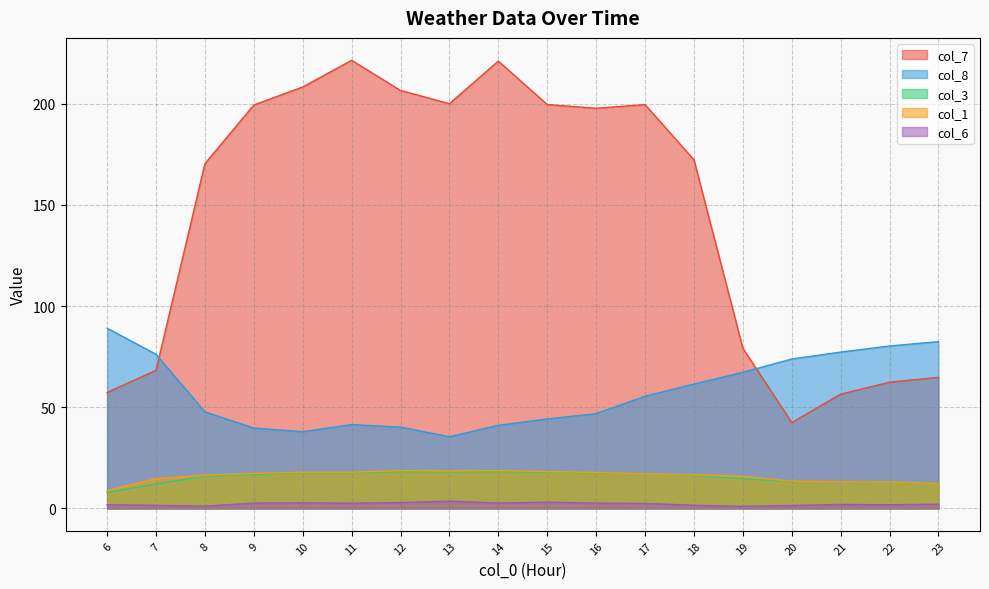

Which category has the lowest value across all series?

19